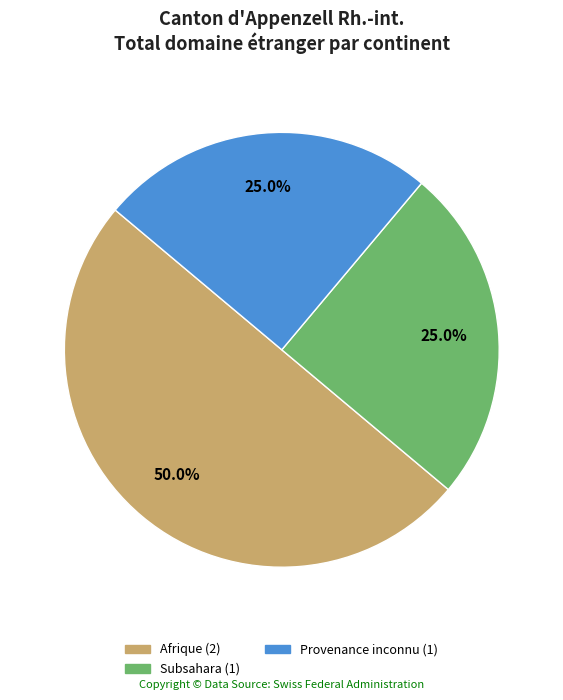

Count the number of slices in the pie.

3